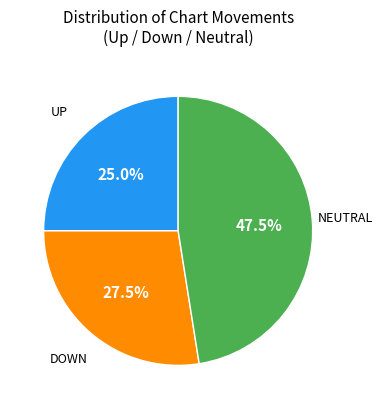

Is there any slice that represents more than half of the pie?

No